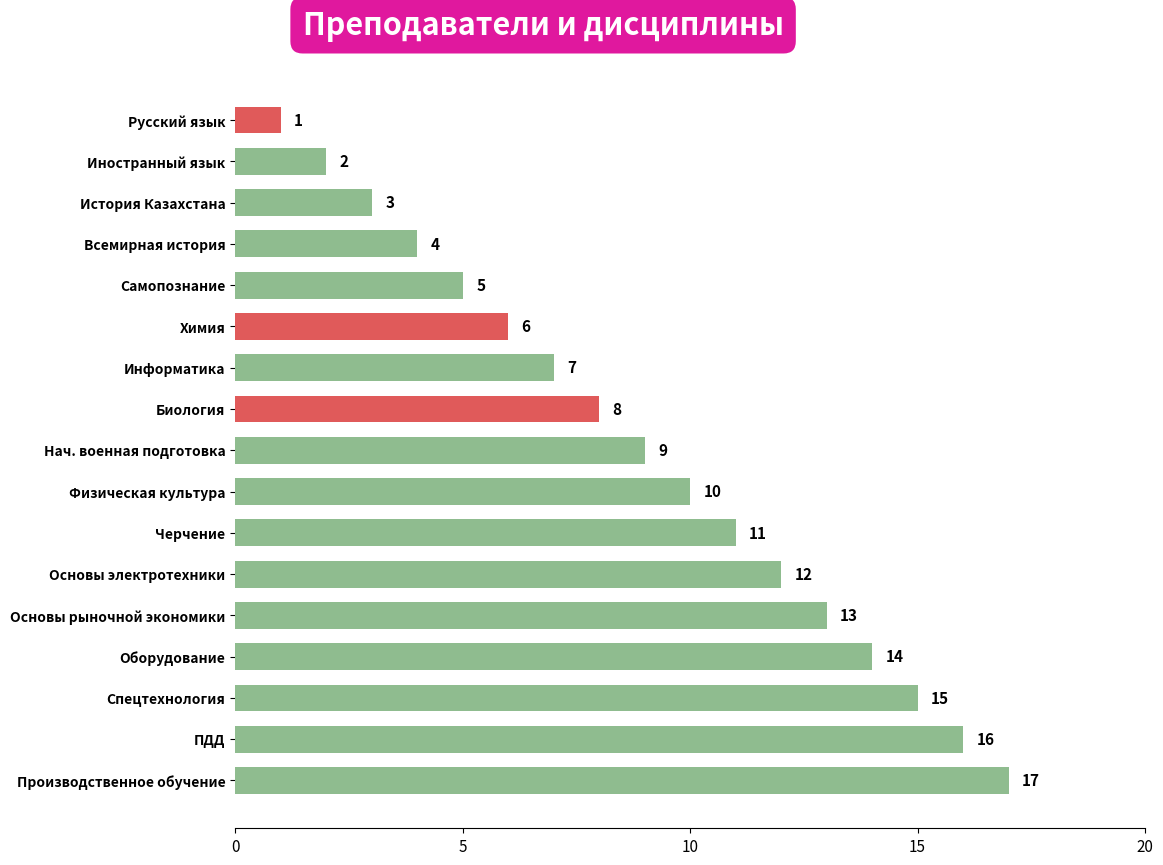

What is the change in value from Самопознание to Биология?

+3